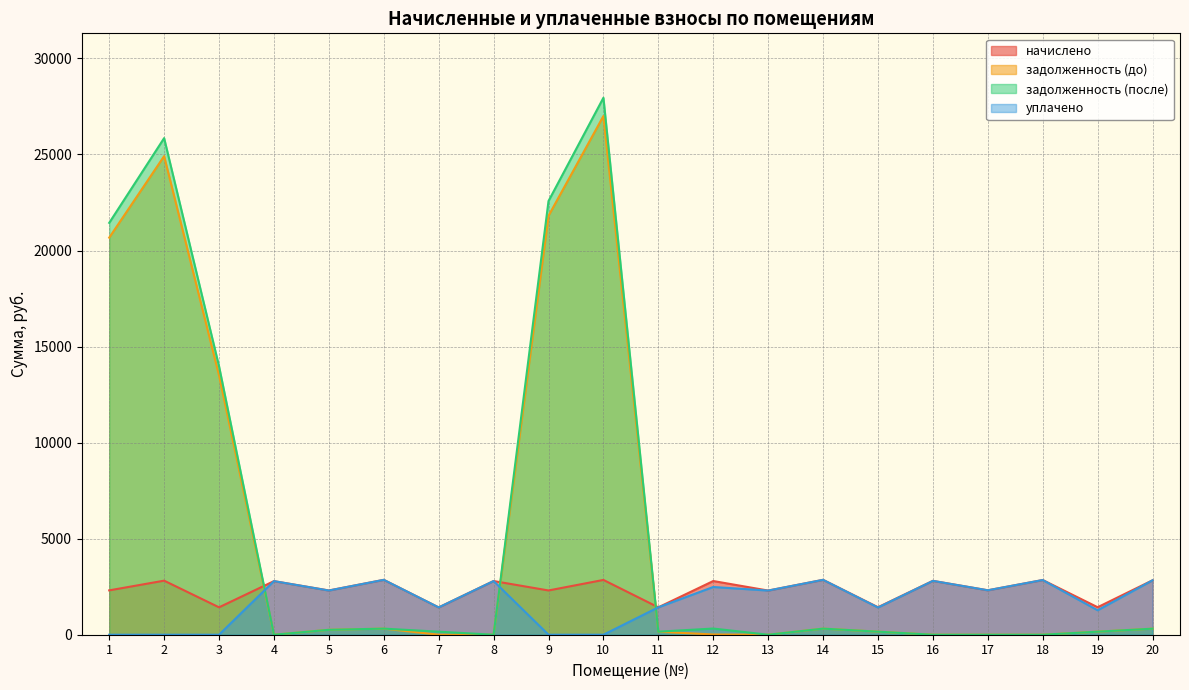

Does the chart display data point markers on the line(s)?

No